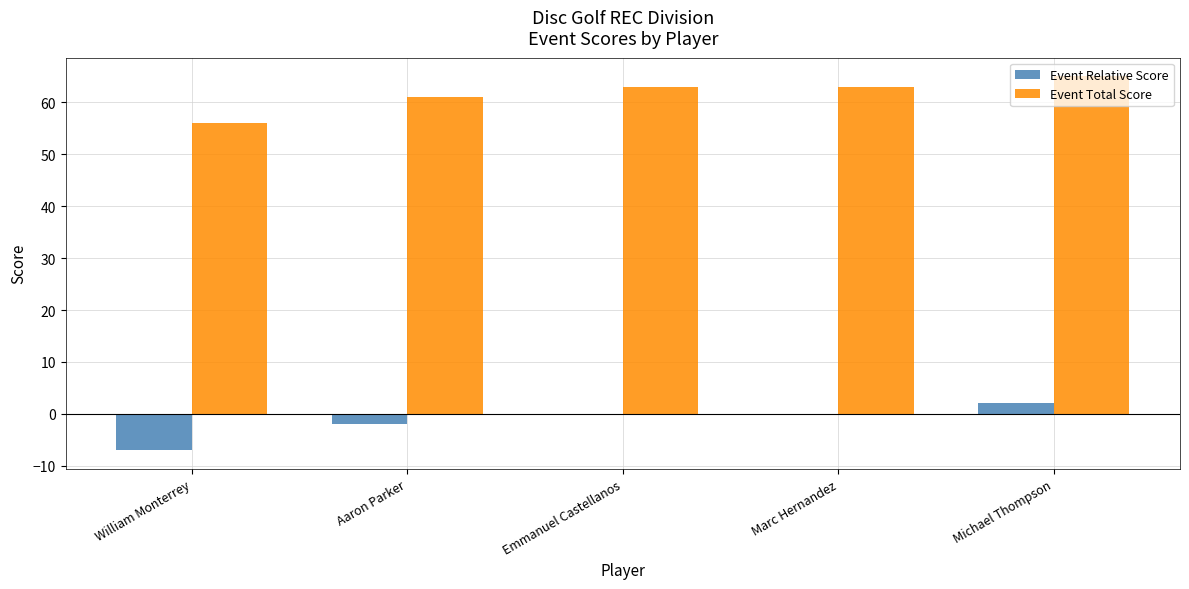

Which series has the largest total across all categories?

Event Total Score